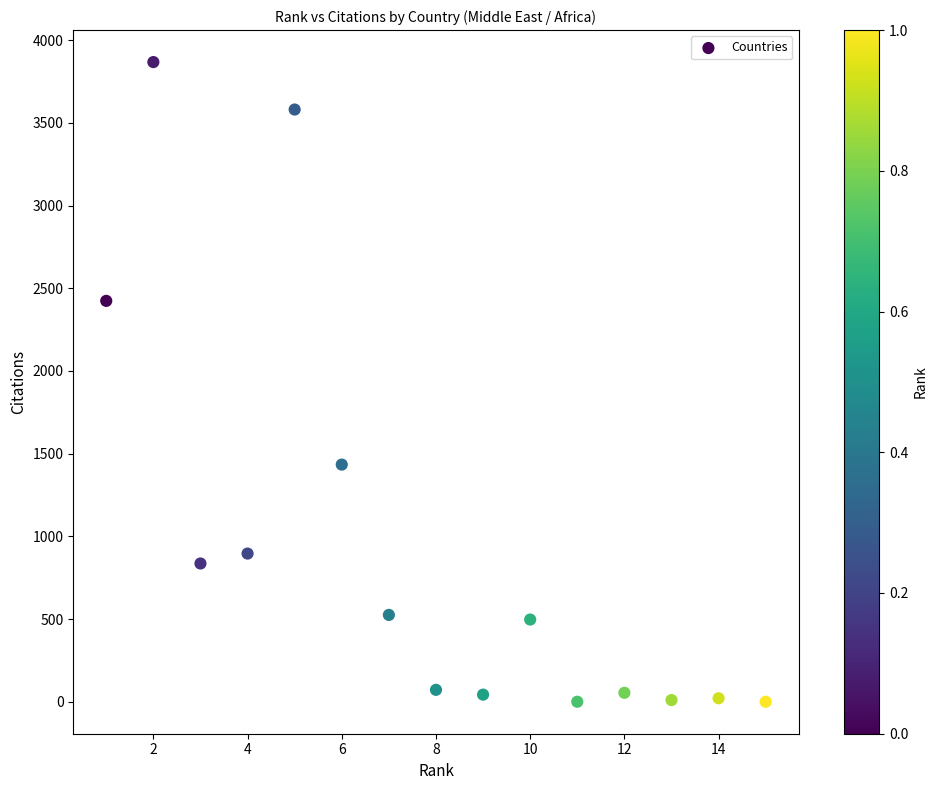

What is the range of Y values (max minus min)?

3868